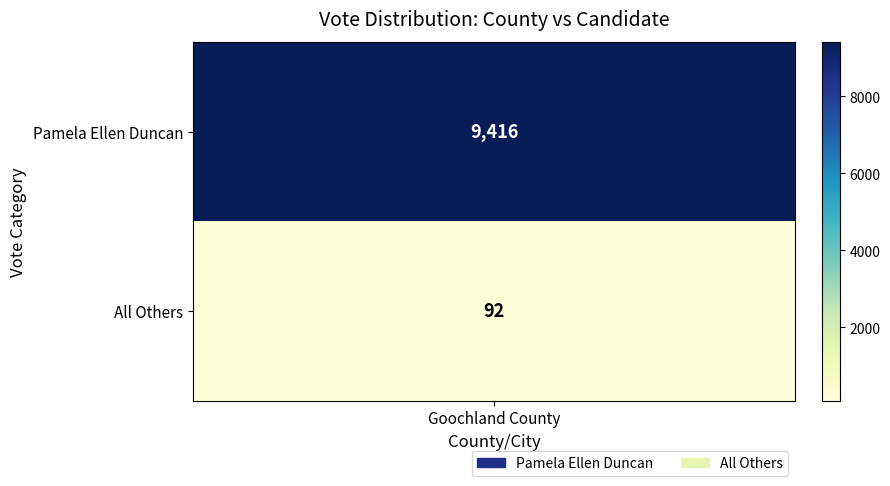

The chart shows a value of 9416 at 0. True or false?

True